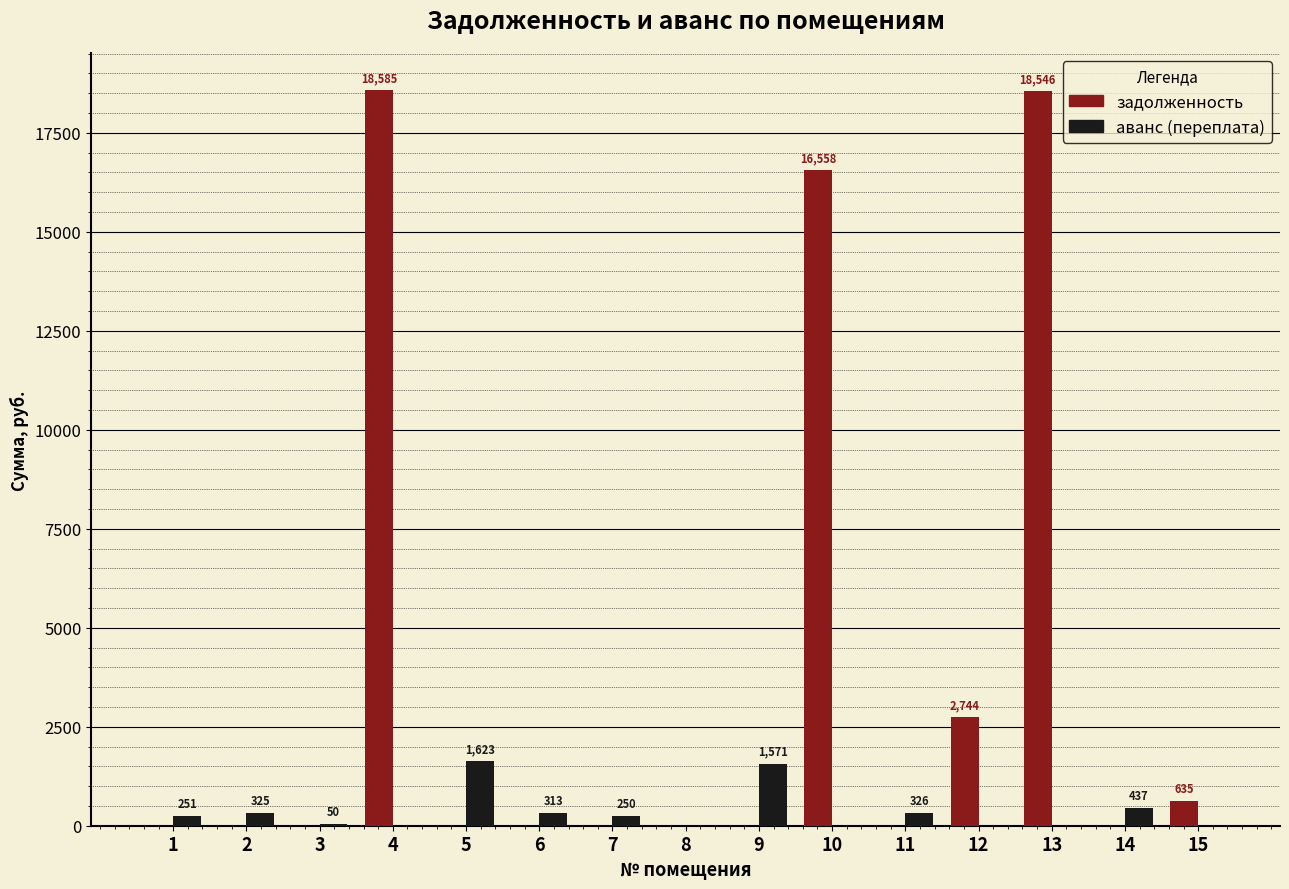

Is the value of задолженность at 1 greater than the value of аванс (переплата) at 6?

No